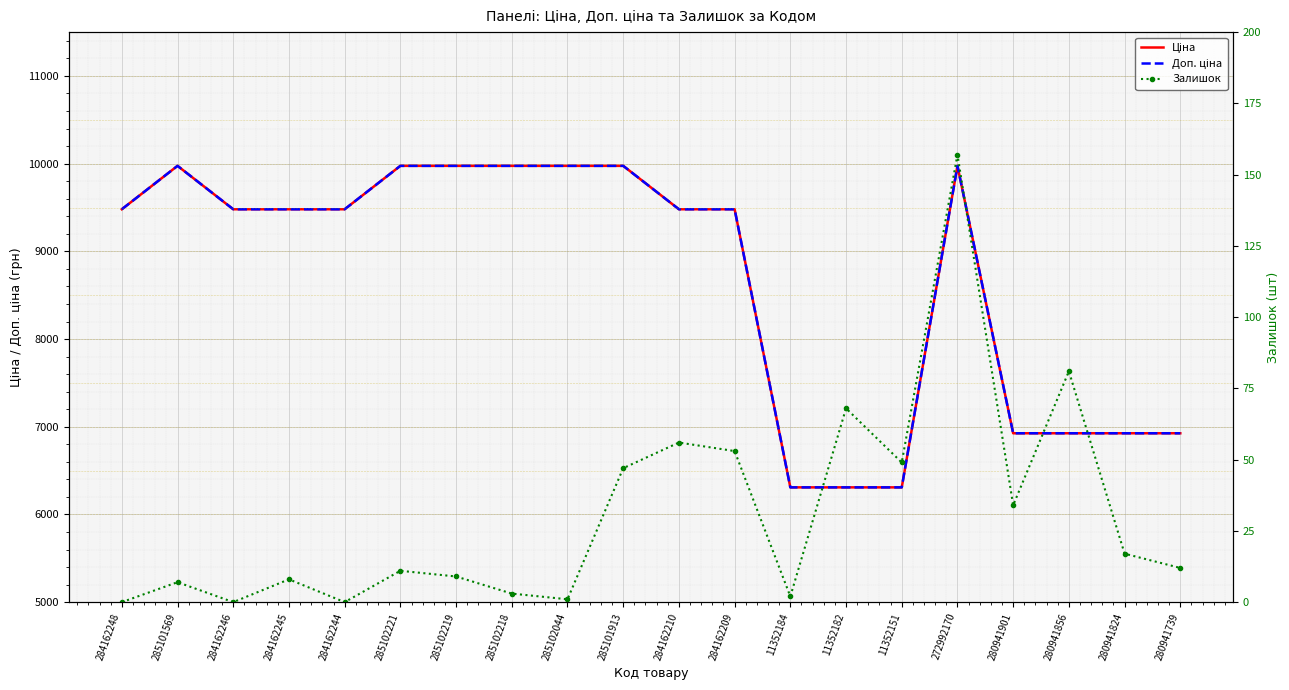

Which has a higher value, 11352184 or 285101569?

285101569